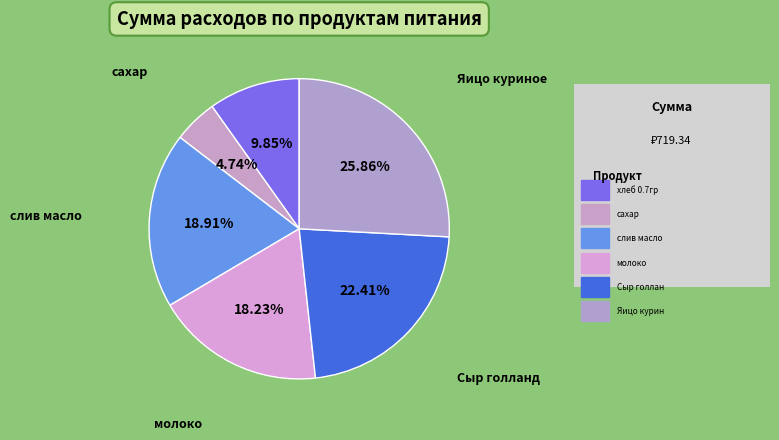

Count the number of slices in the pie.

6